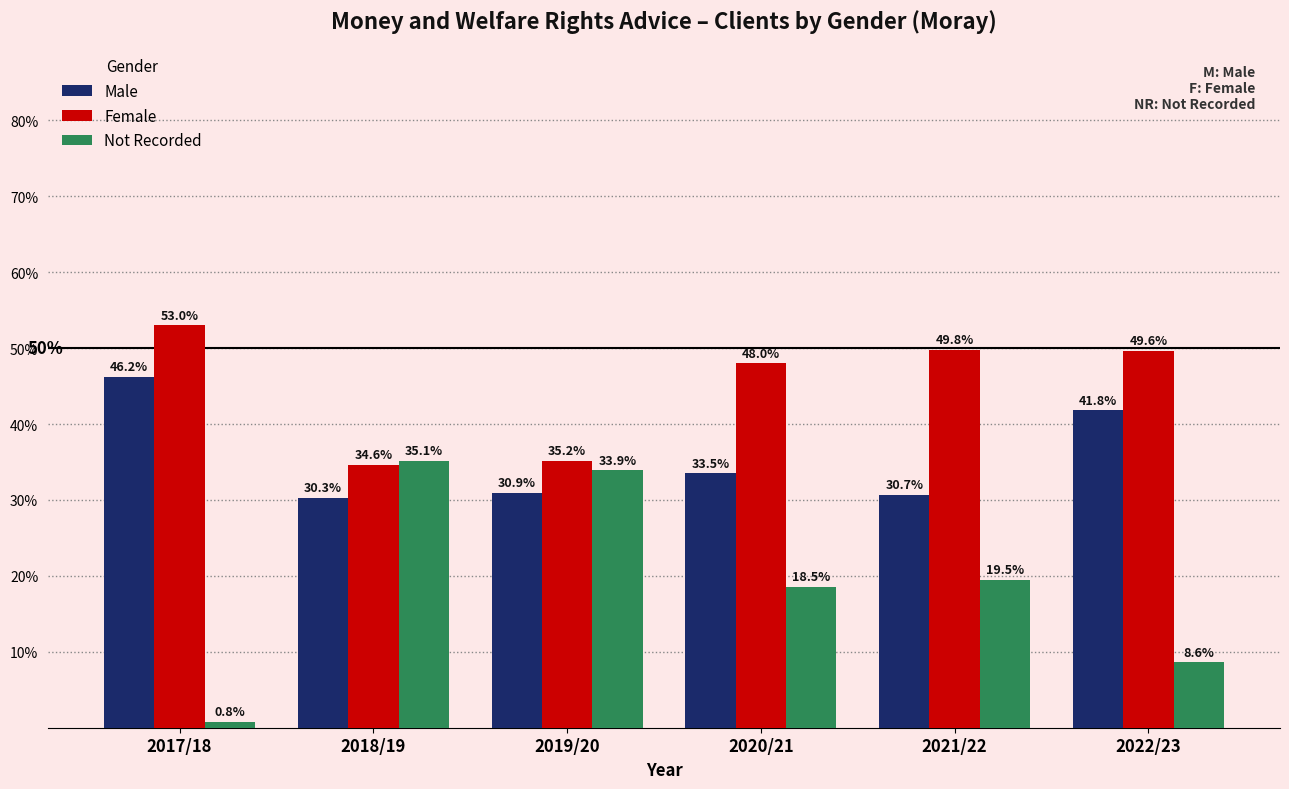

What is the label of the 1st bar from the left?

2017/18